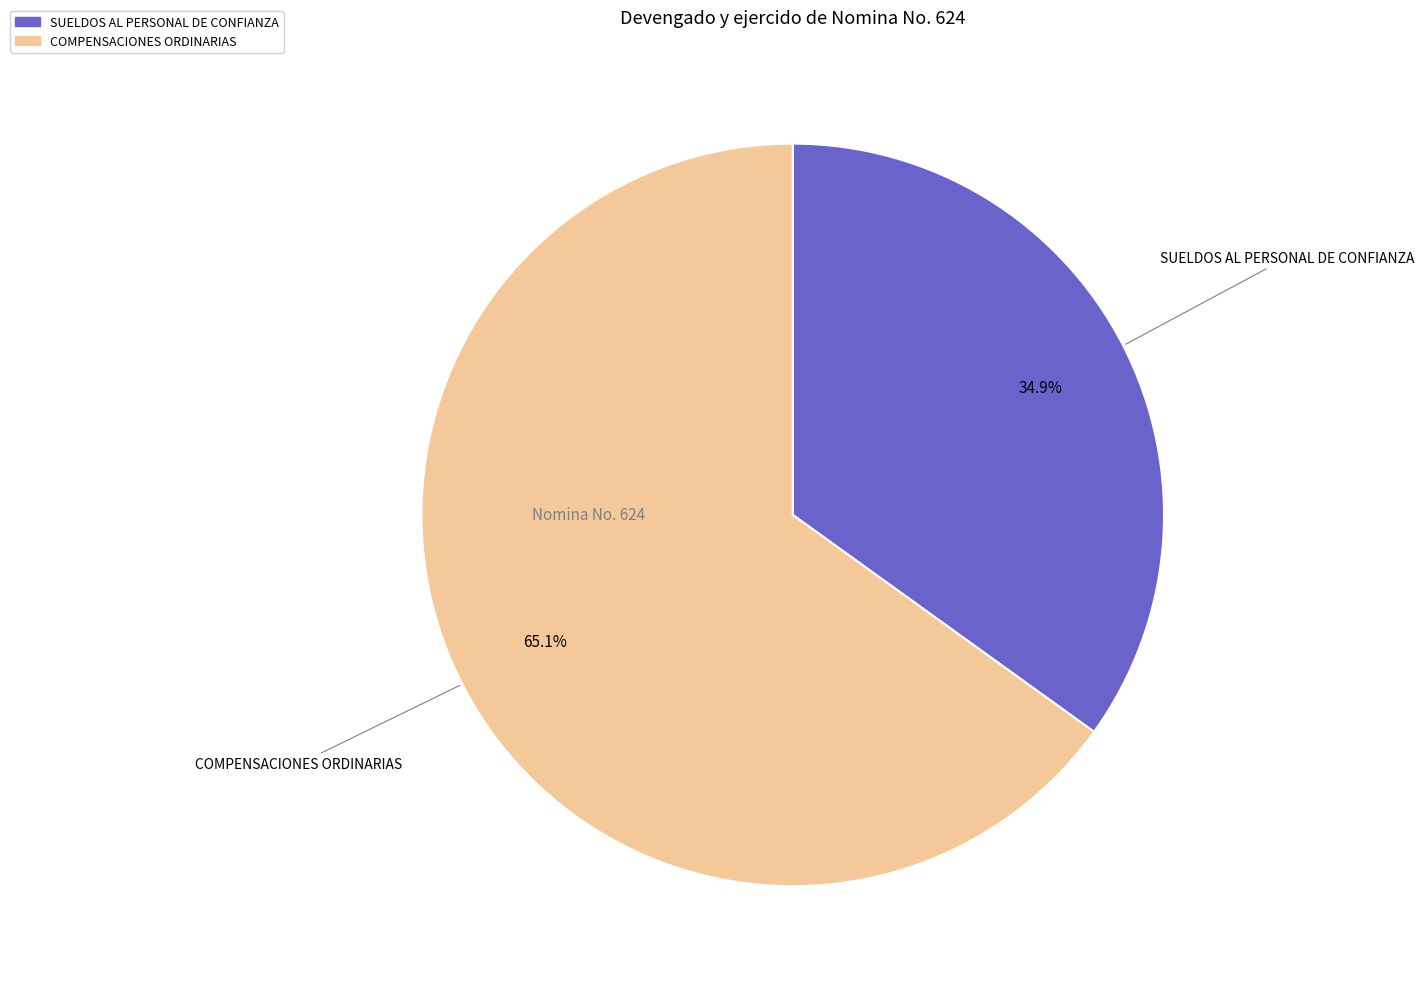

What percentage is NOT represented by COMPENSACIONES ORDINARIAS?

34.9%